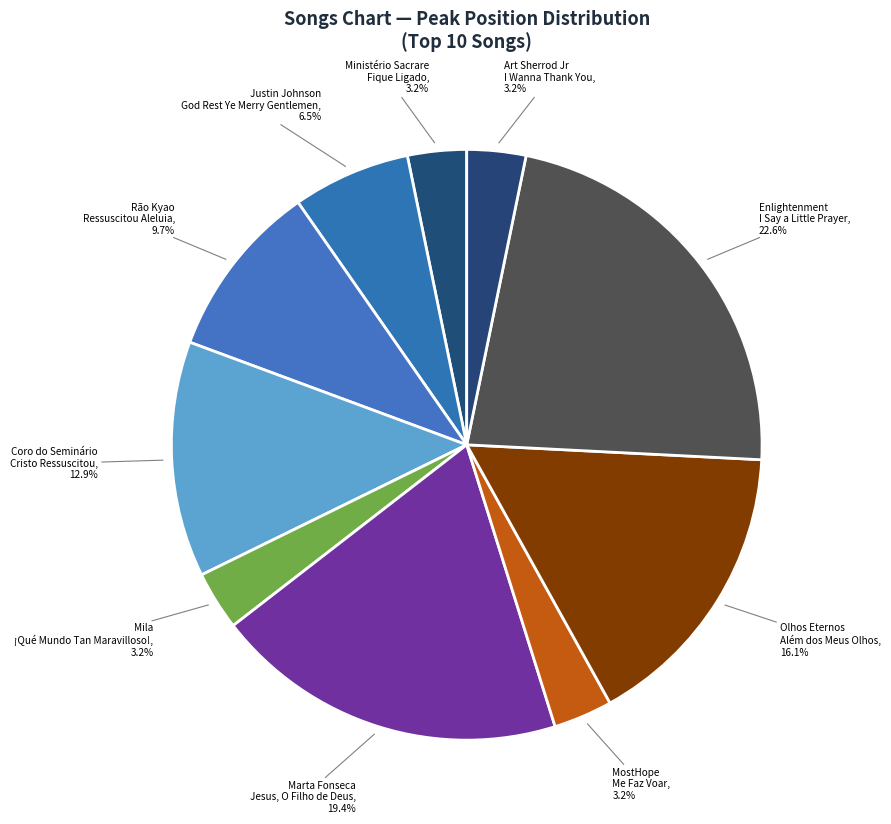

What is the smallest slice in the pie chart?

Ministério Sacrare
Fique Ligado